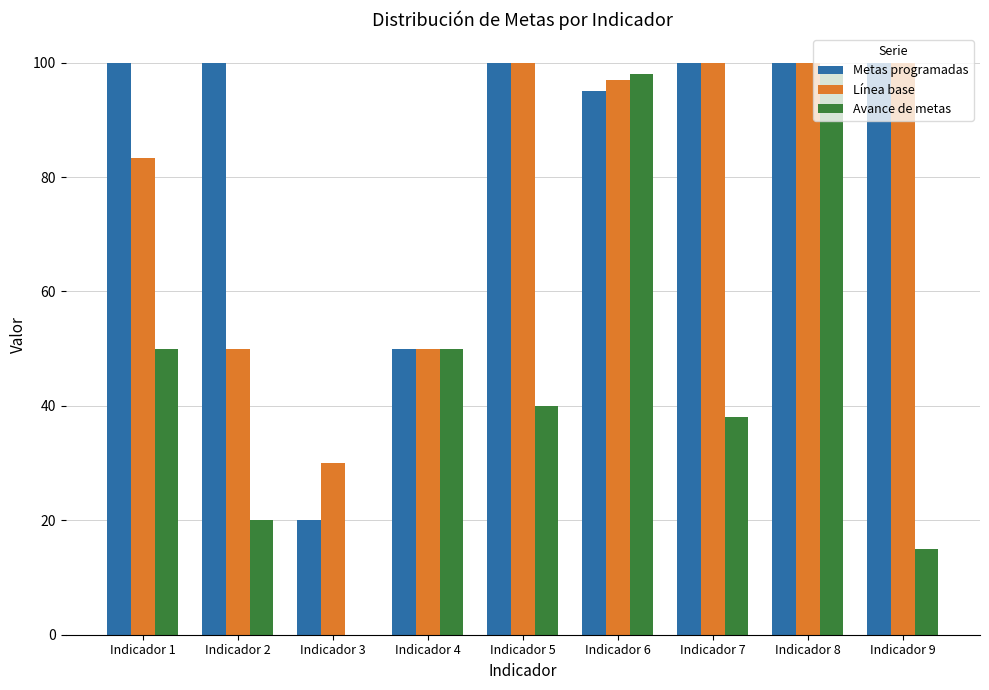

How many groups of bars are there?

9